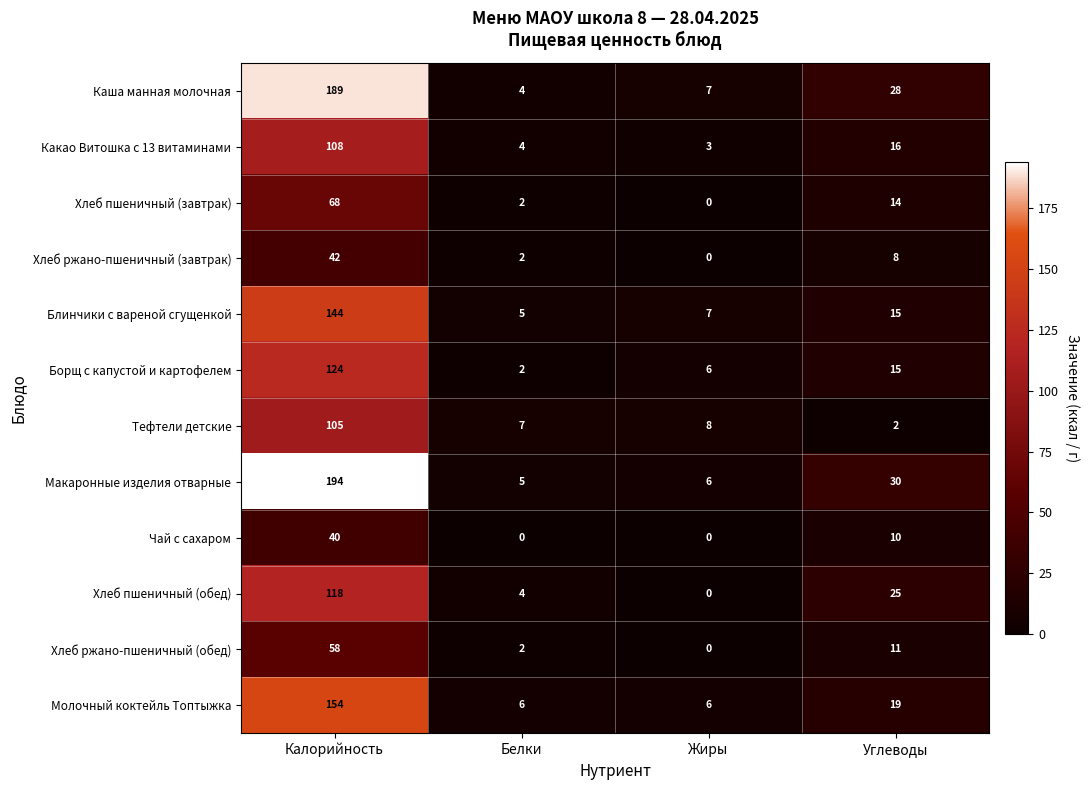

Count the number of data series in this chart.

12